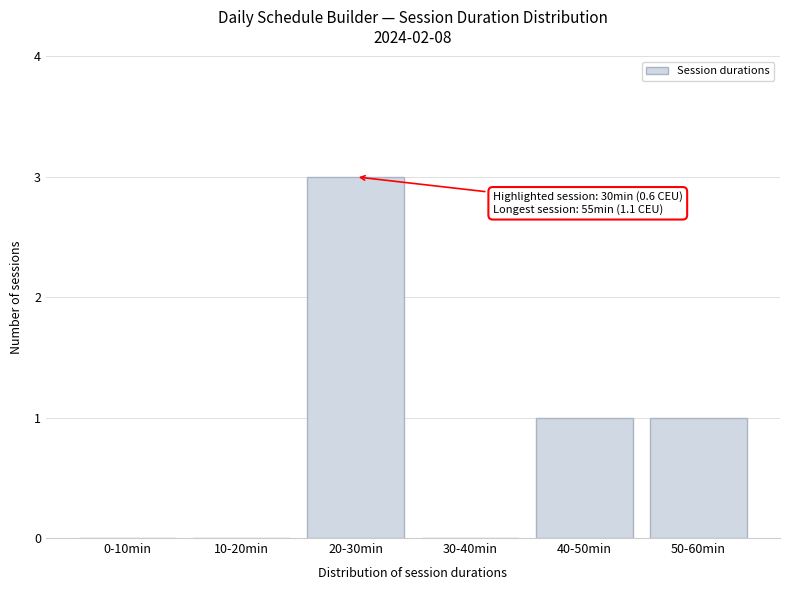

Reading right to left, list all the values displayed in this chart.

50-60min=1	40-50min=1	30-40min=0	20-30min=3	10-20min=0	0-10min=0